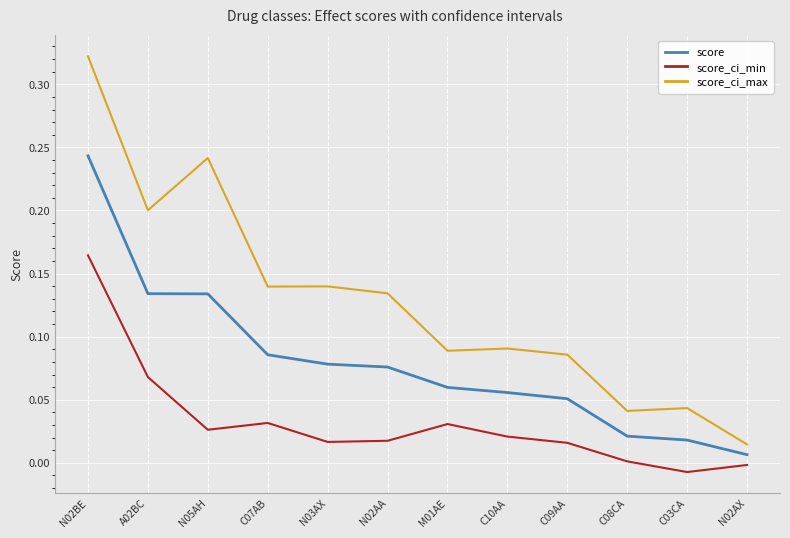

Rank the series at N02BE from lowest to highest value.

score_ci_min, score, score_ci_max